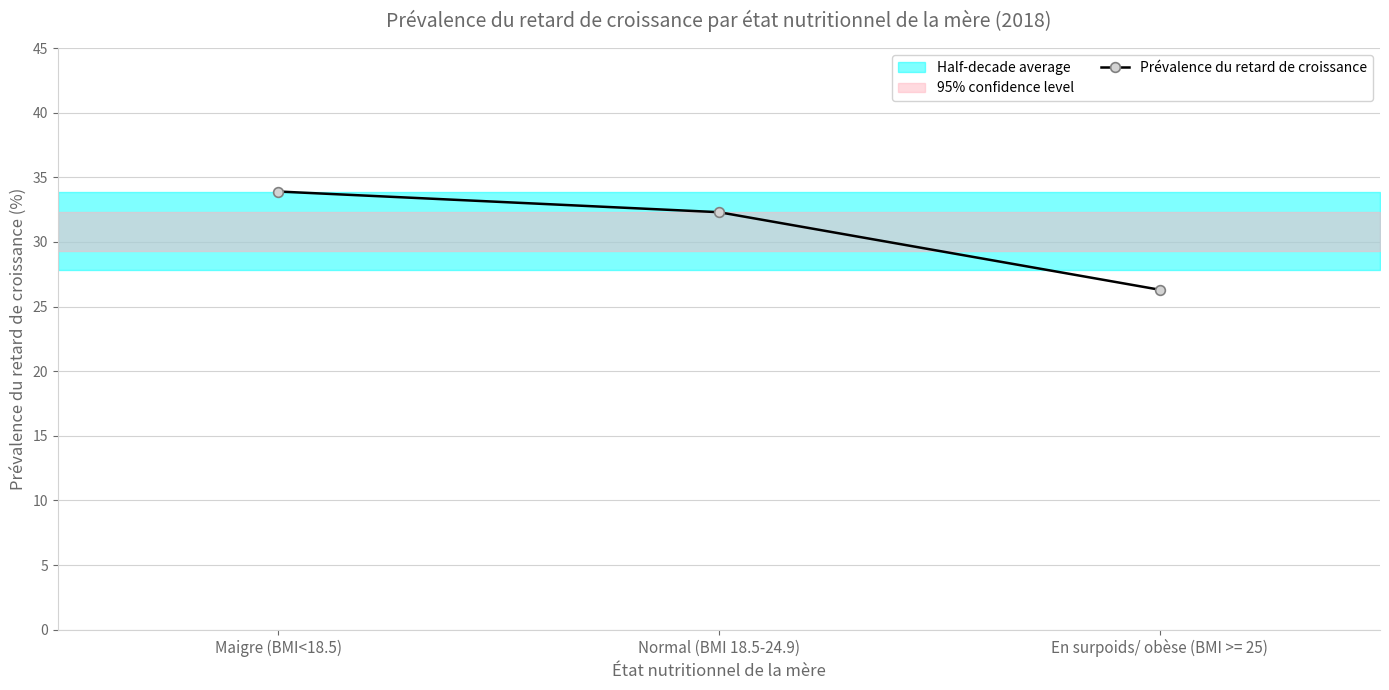

Rank the categories by value from lowest to highest.

En surpoids/ obèse (BMI >= 25), Normal (BMI 18.5-24.9), Maigre (BMI<18.5)